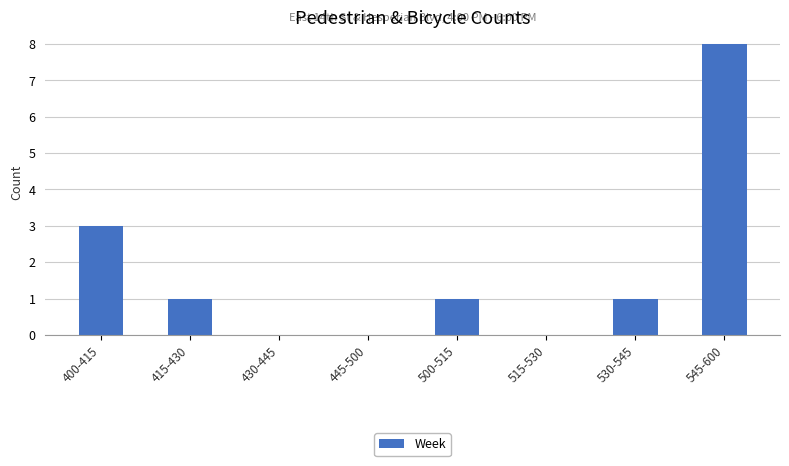

True or false: the data shows 1 at 530-545.

True